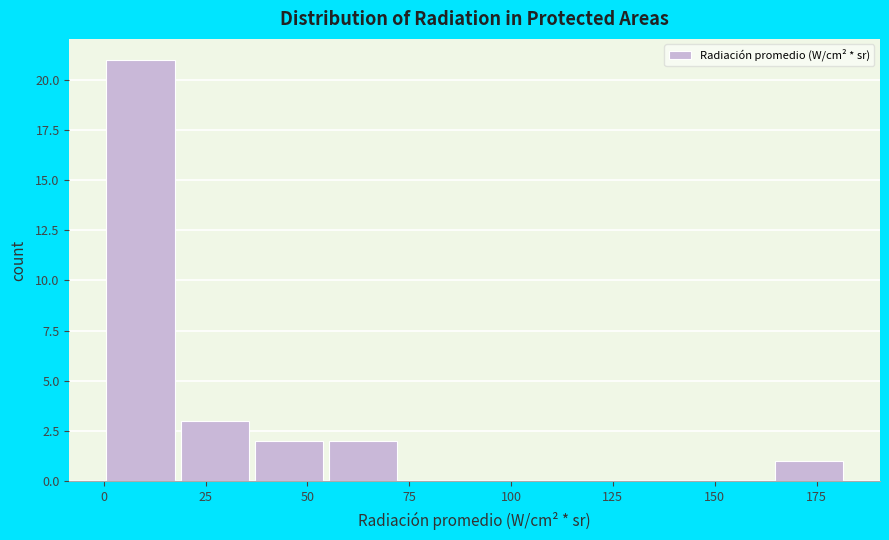

Read against the x-axis, roughly where is the centre of the tallest bar?

10